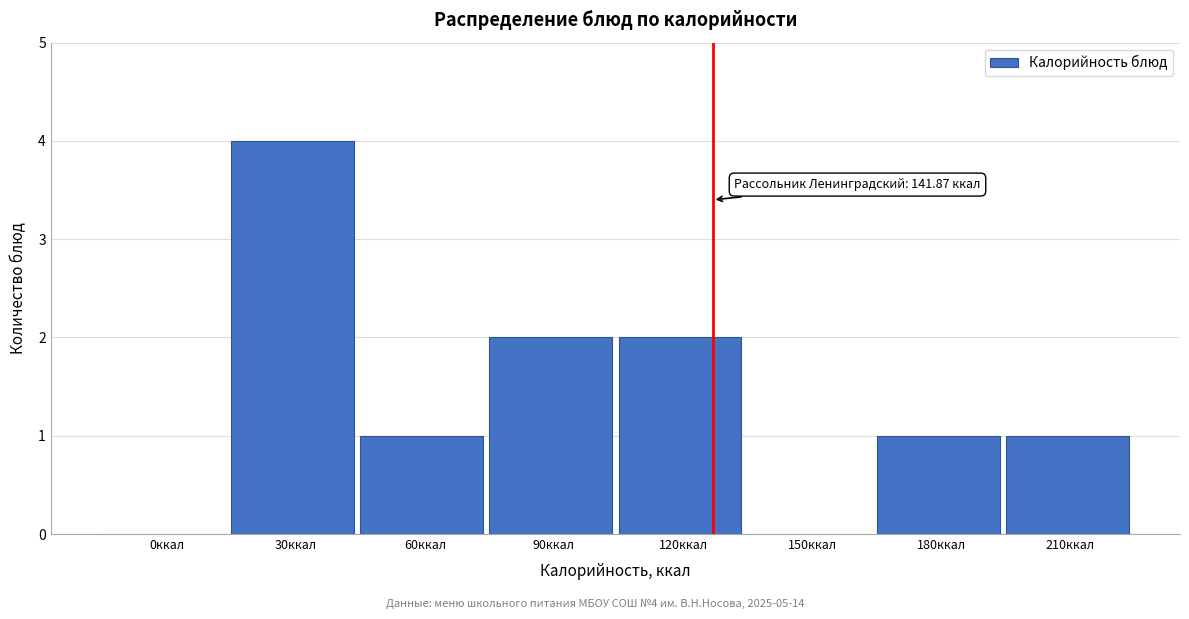

Reading left to right, transcribe all the data shown in this chart.

0ккал=0	30ккал=4	60ккал=1	90ккал=2	120ккал=2	150ккал=0	180ккал=1	210ккал=1